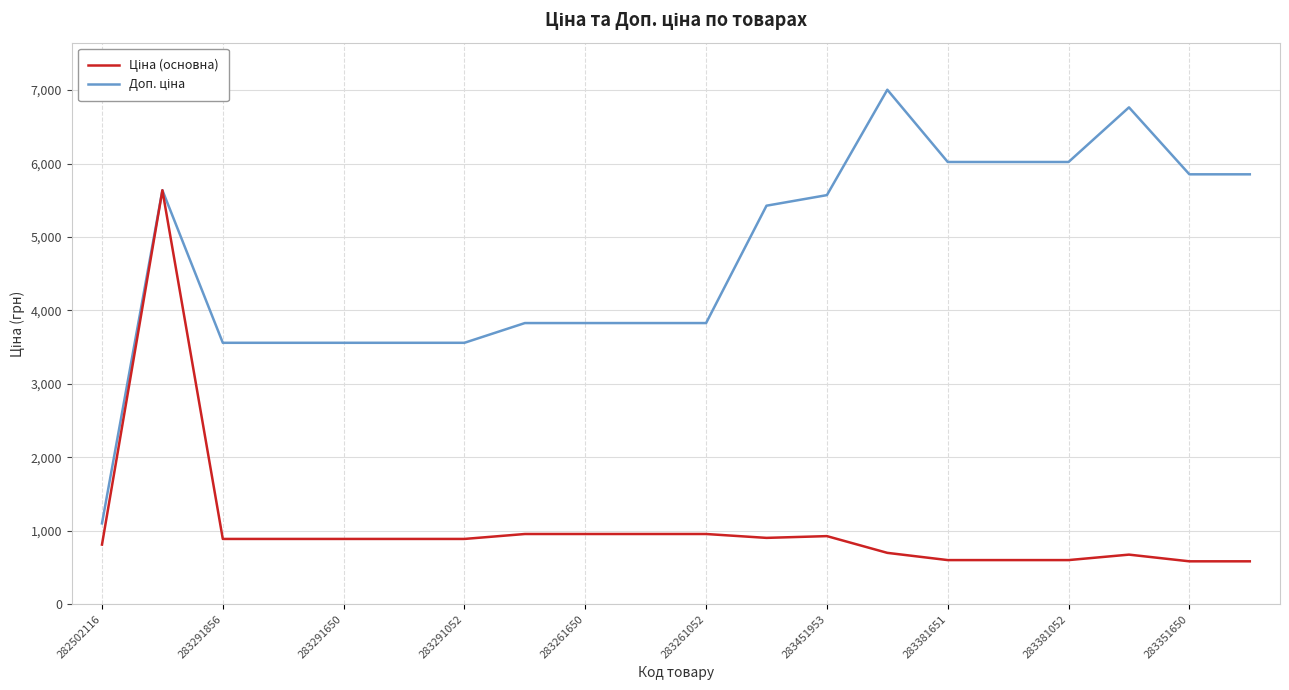

What is the smallest value displayed?

585.3